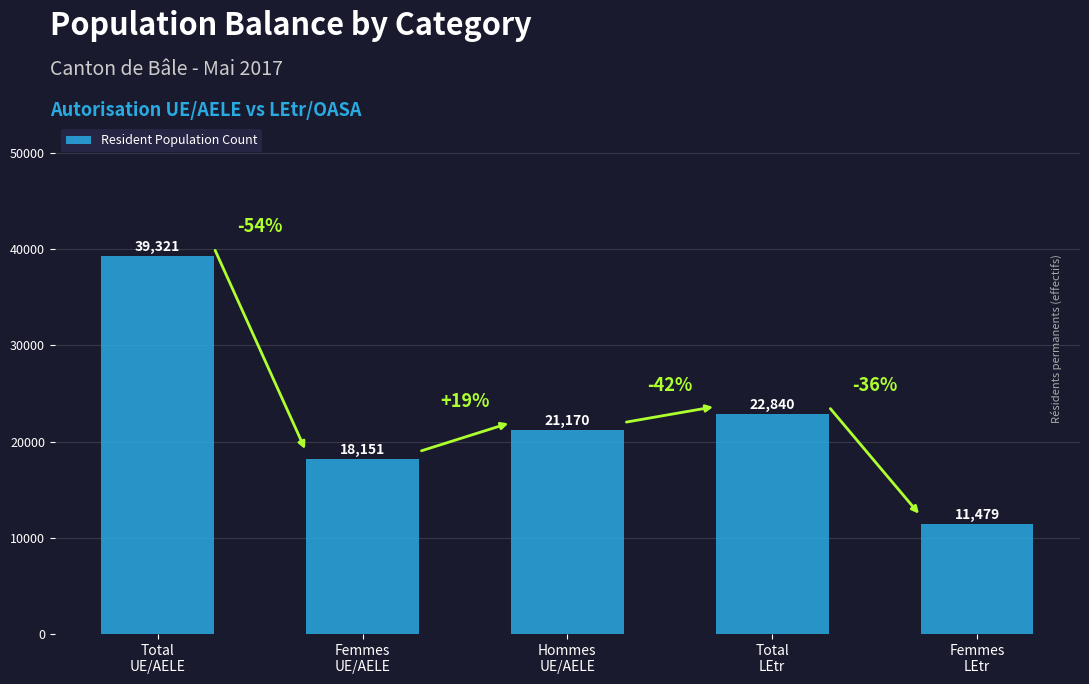

List the labels in order of value, largest first.

Total
UE/AELE, Total
LEtr, Hommes
UE/AELE, Femmes
UE/AELE, Femmes
LEtr